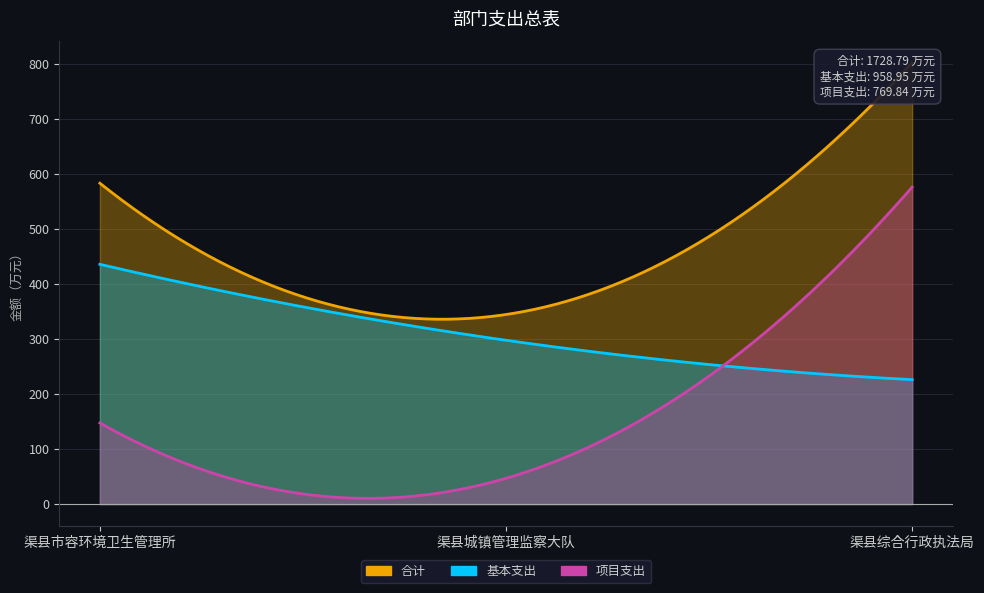

At which label does 合计 reach its peak?

渠县综合行政执法局